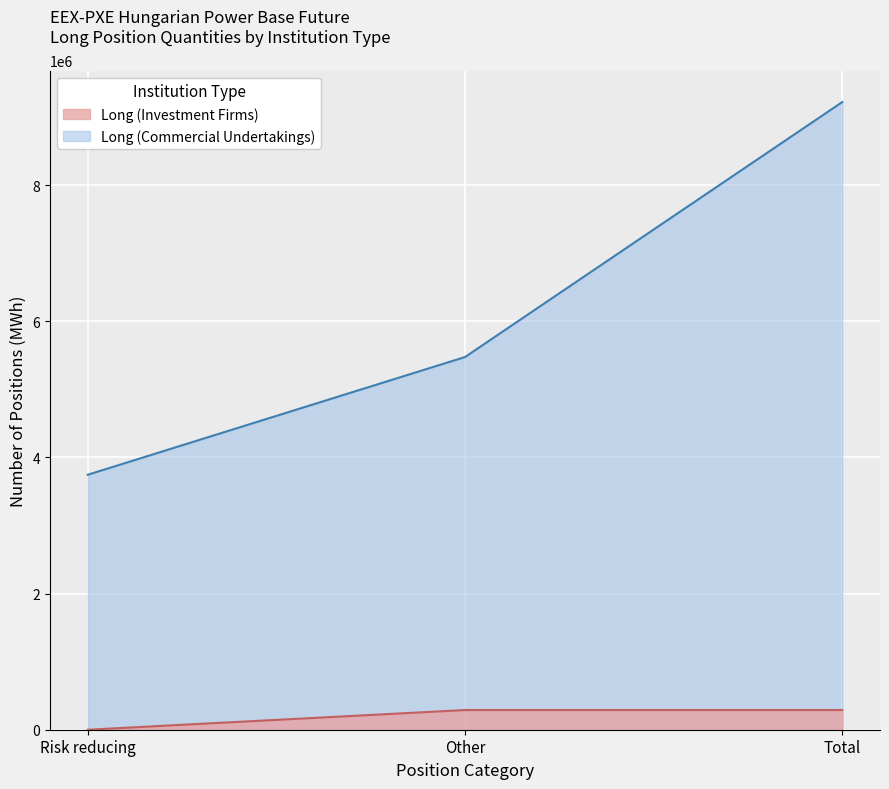

Where is the first local maximum for Long (Commercial Undertakings)?

Total (Long)